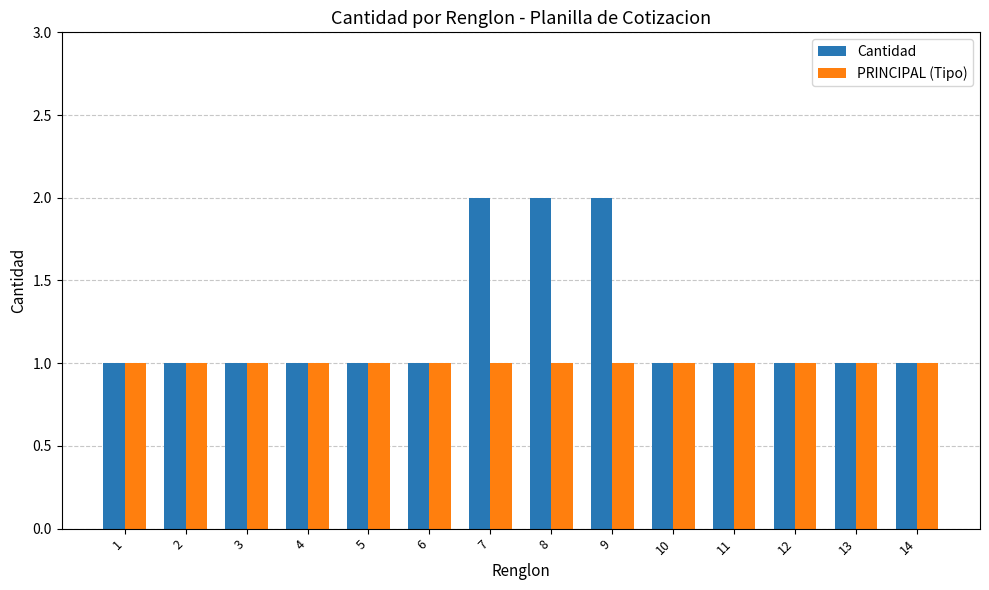

Rank the series by their average value, from highest to lowest.

Cantidad, PRINCIPAL (Tipo)